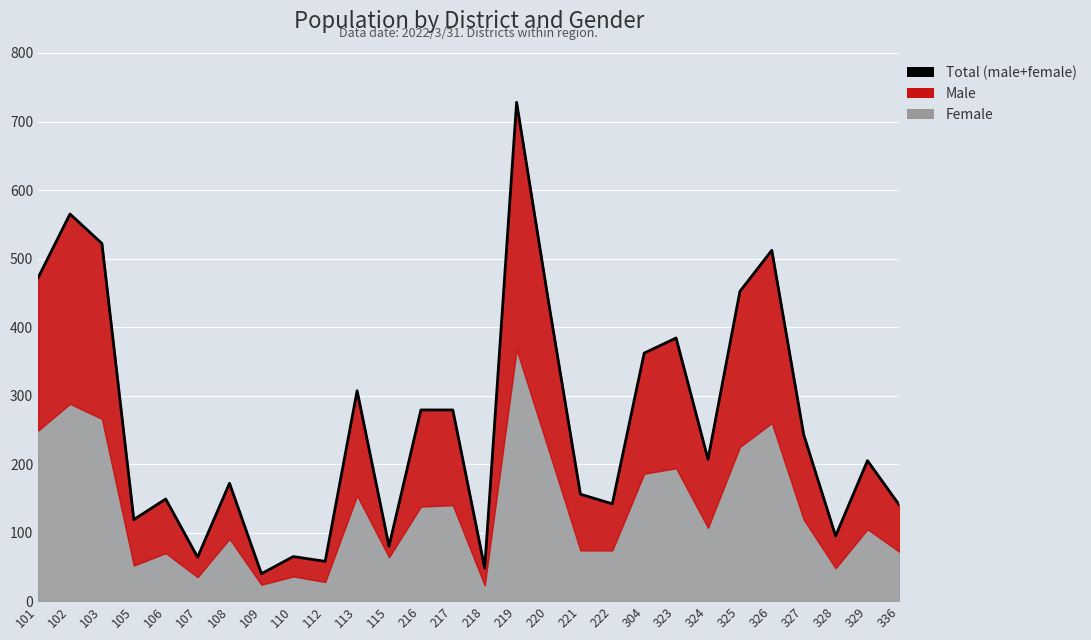

True or false: the data has more than 0 interior local peaks.

True